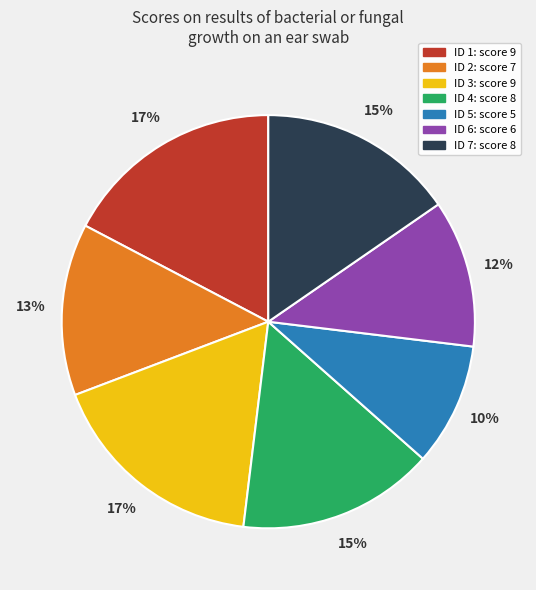

True or false: ID 5 accounts for 1% of the total.

False